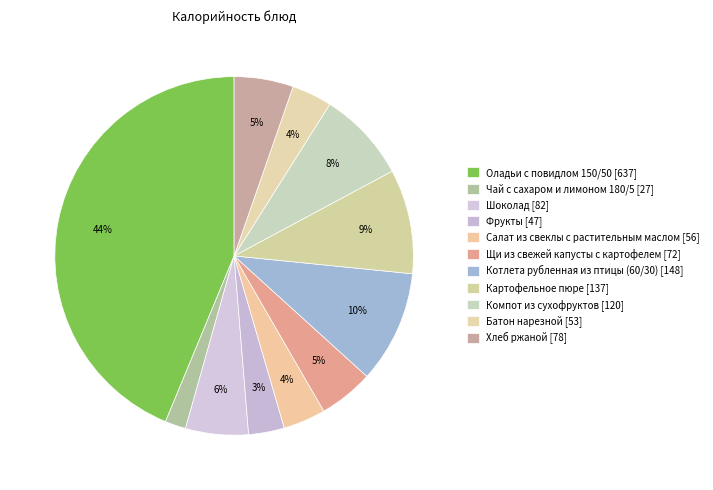

To the nearest percent, what is the difference between the largest and smallest slice percentages?

42%